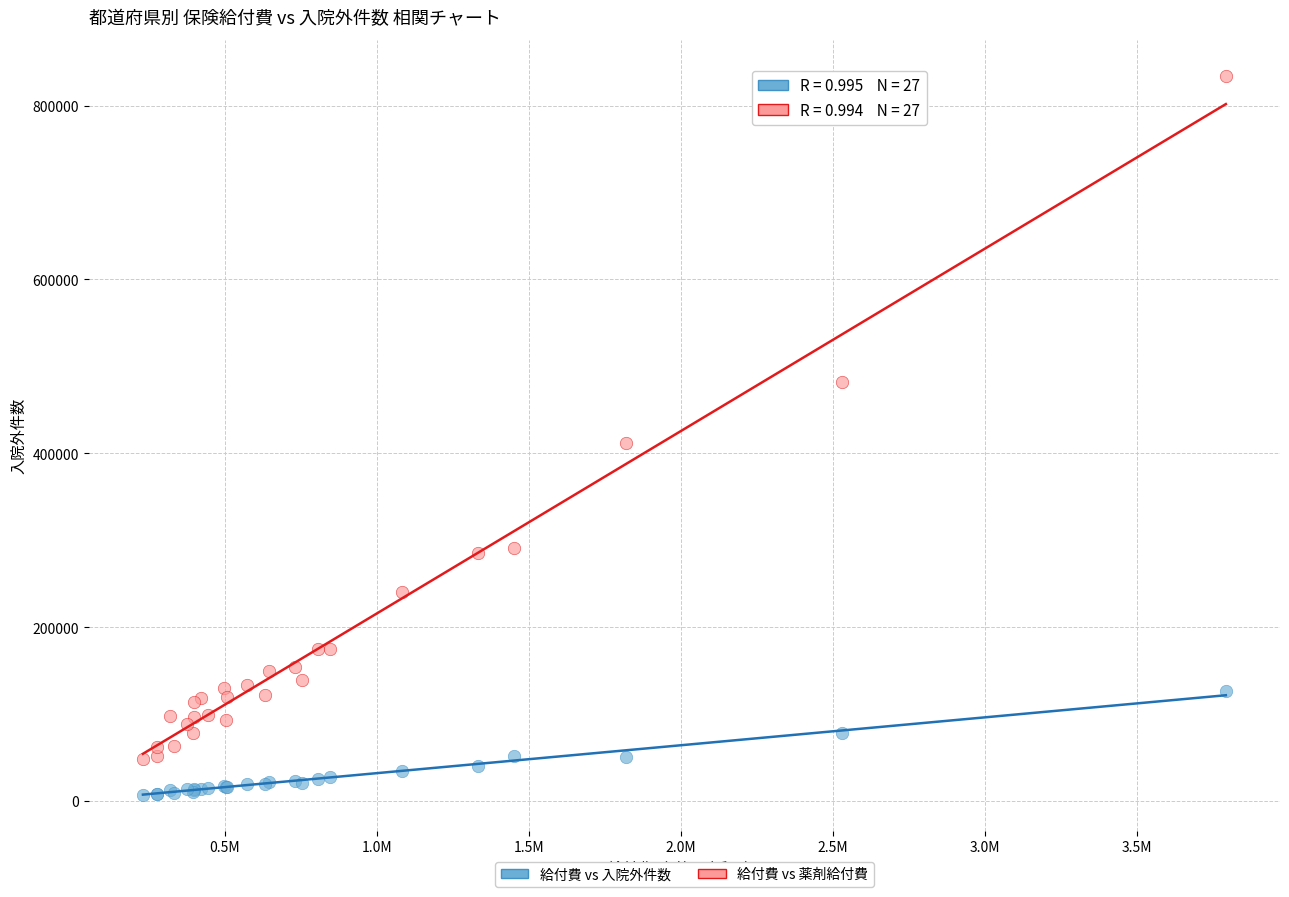

Which series contains the highest Y value?

給付費 vs 薬剤給付費